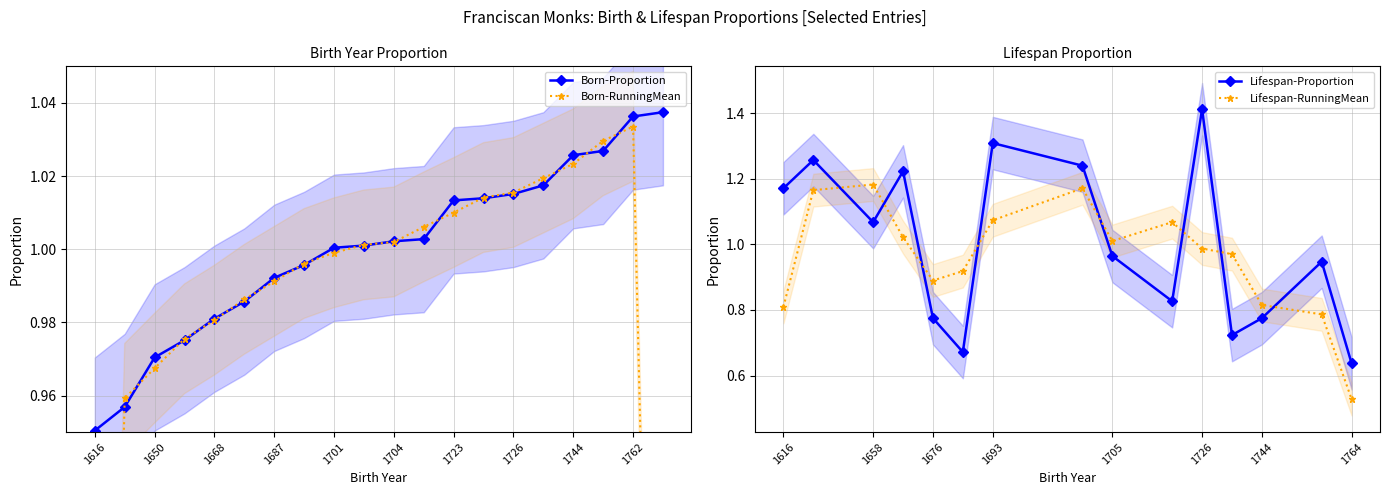

What is the value of the 5th point from the left?

1.0